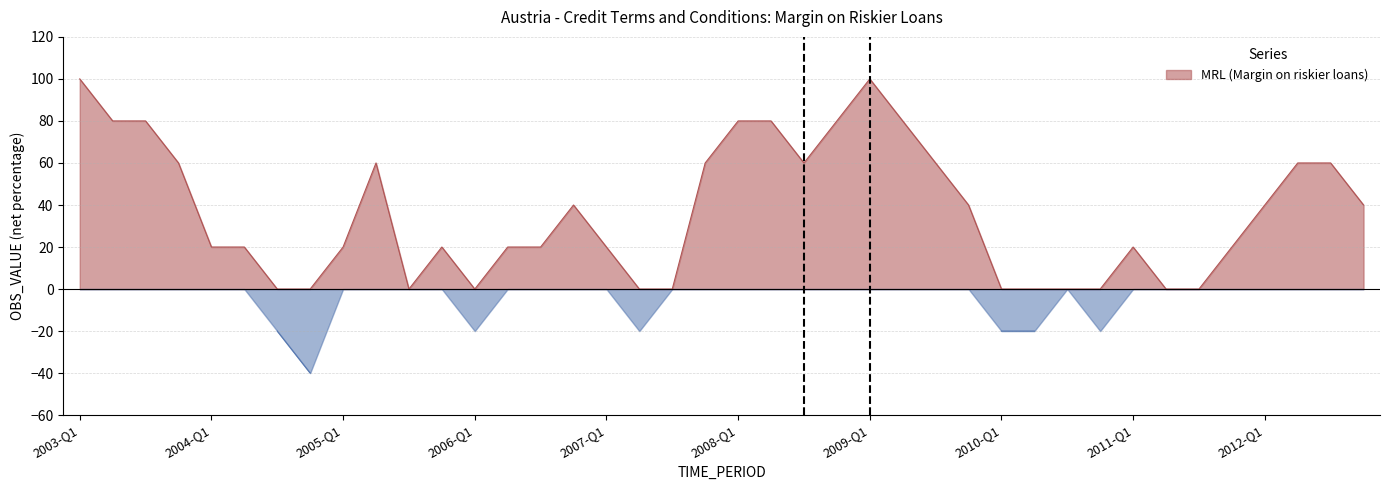

What is the average value?

32